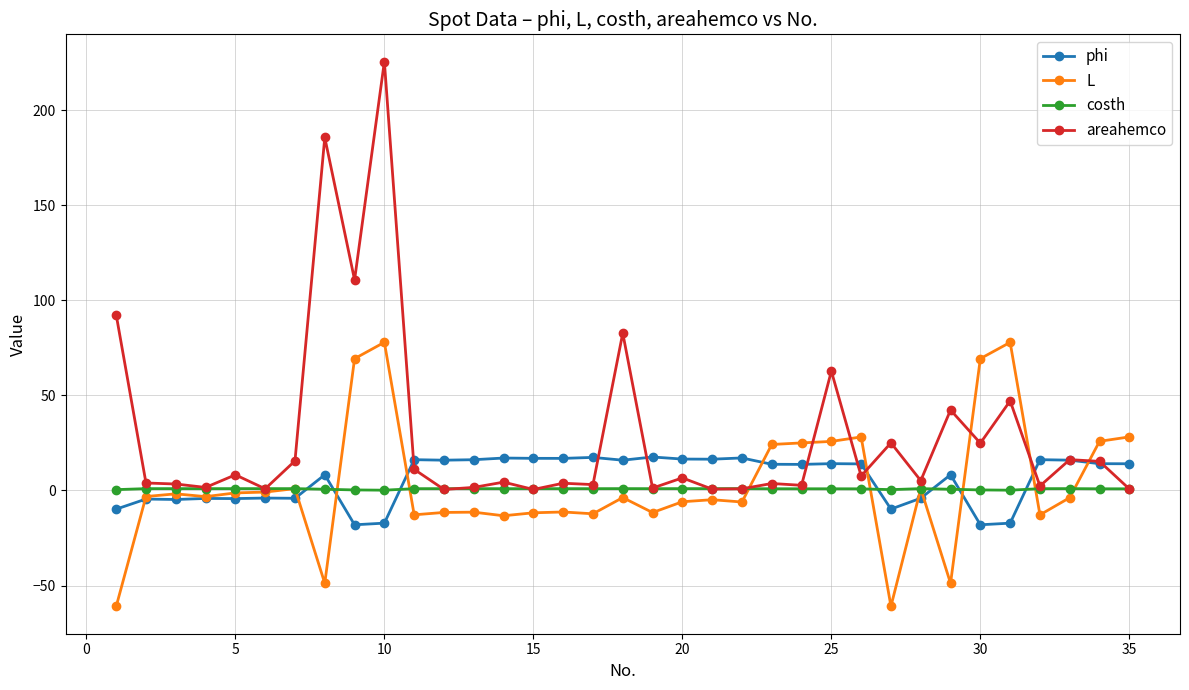

What is the highest value of the phi series?

17.6